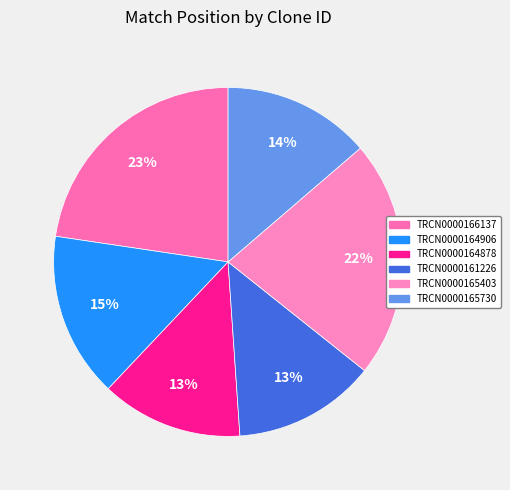

Does any single category account for the majority?

No